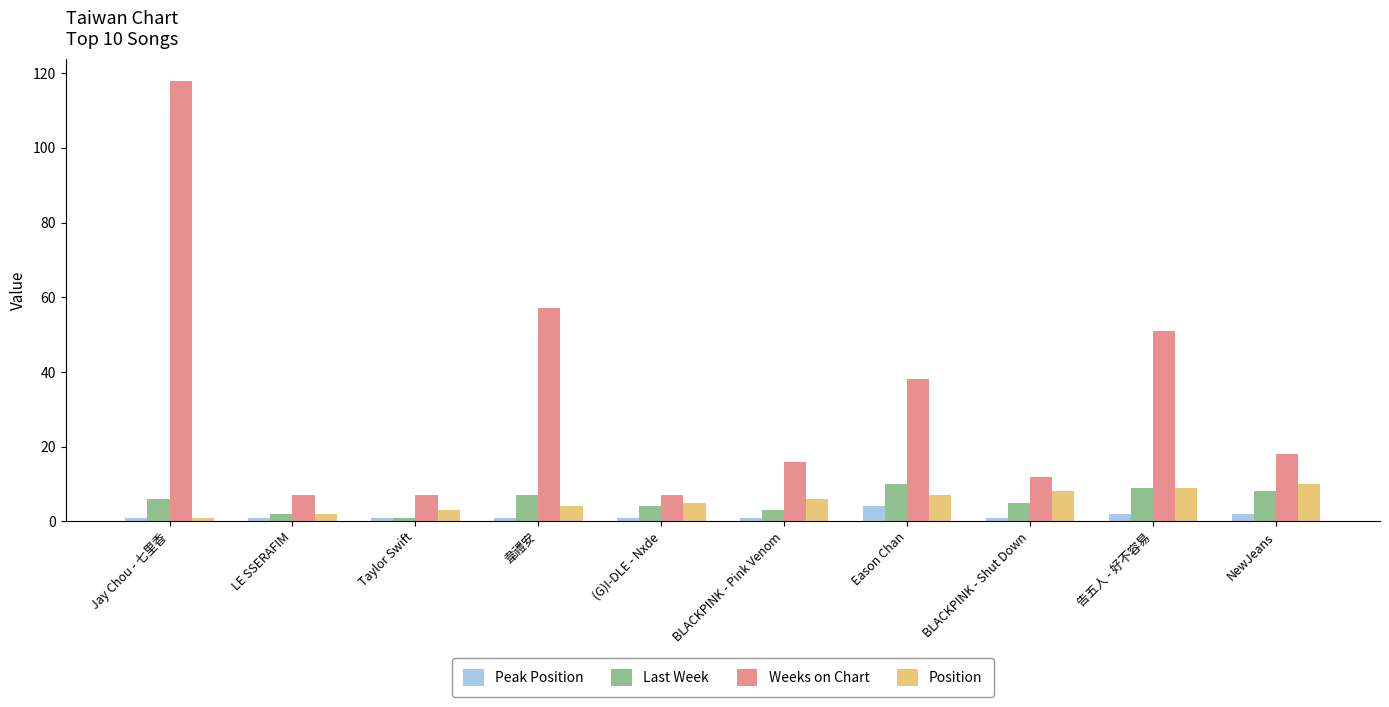

What is the spread (max minus min) of values at BLACKPINK - Shut Down?

11